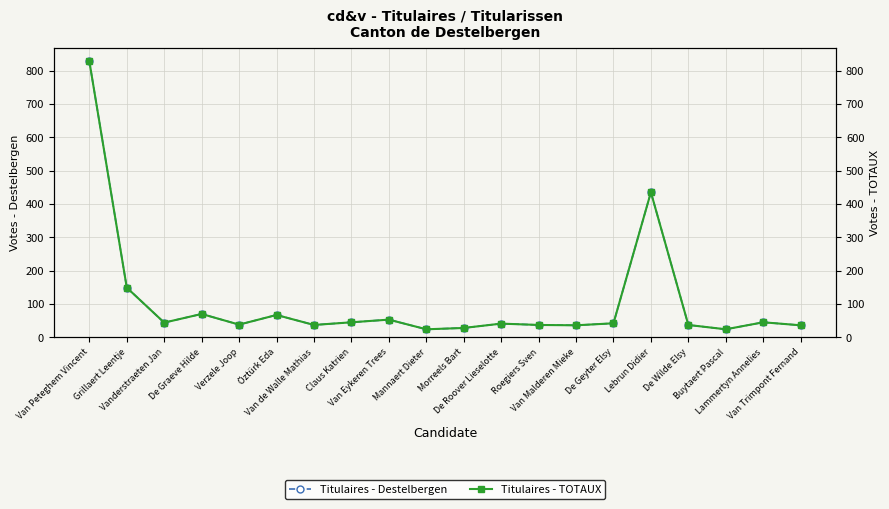

Which series has the largest range (max minus min)?

Titulaires - Destelbergen